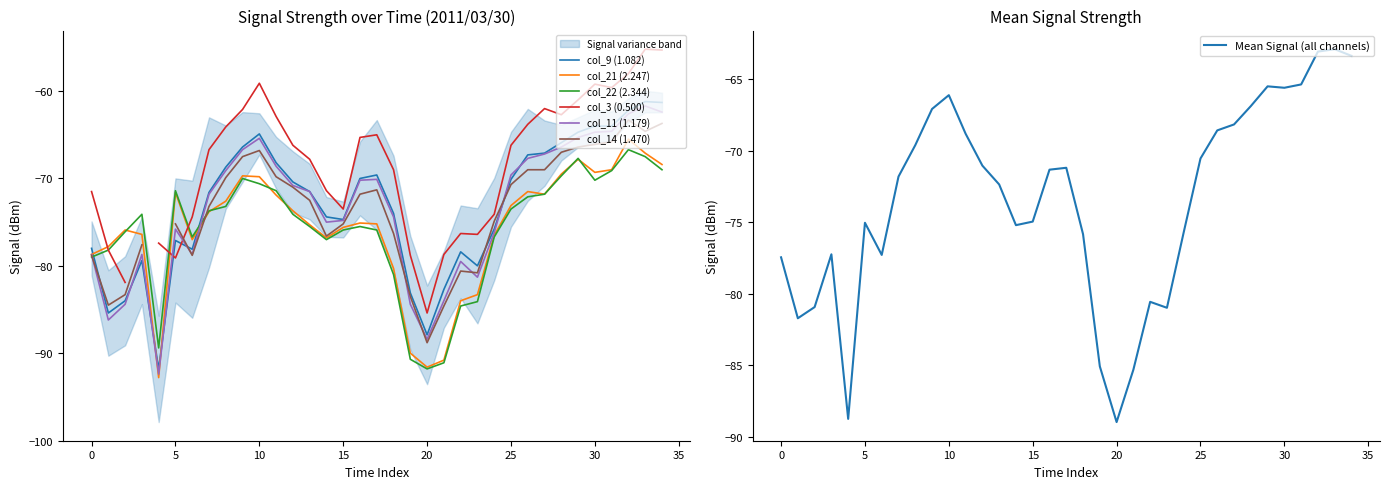

At which category is the sum across all series the highest?

32